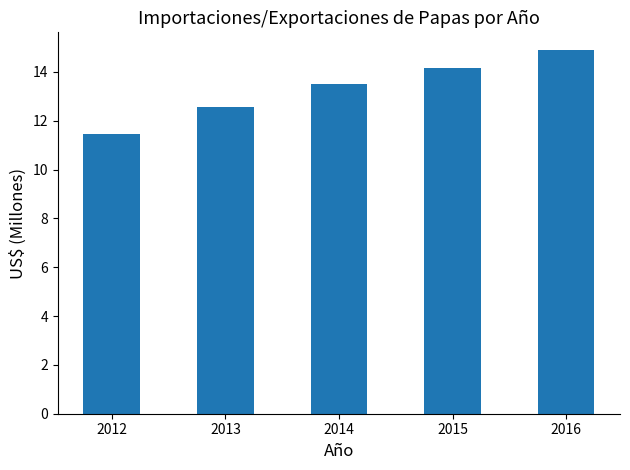

How many bars are there in total?

5